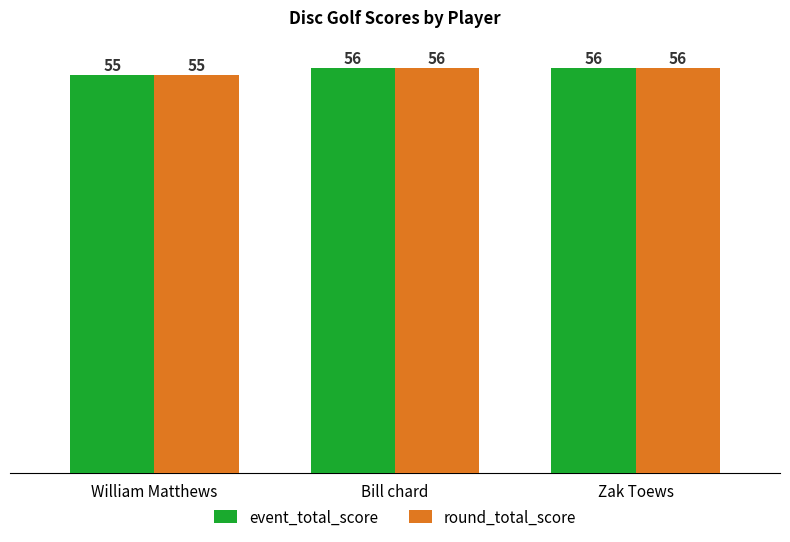

How many round_total_score values are between 55 and 56?

3